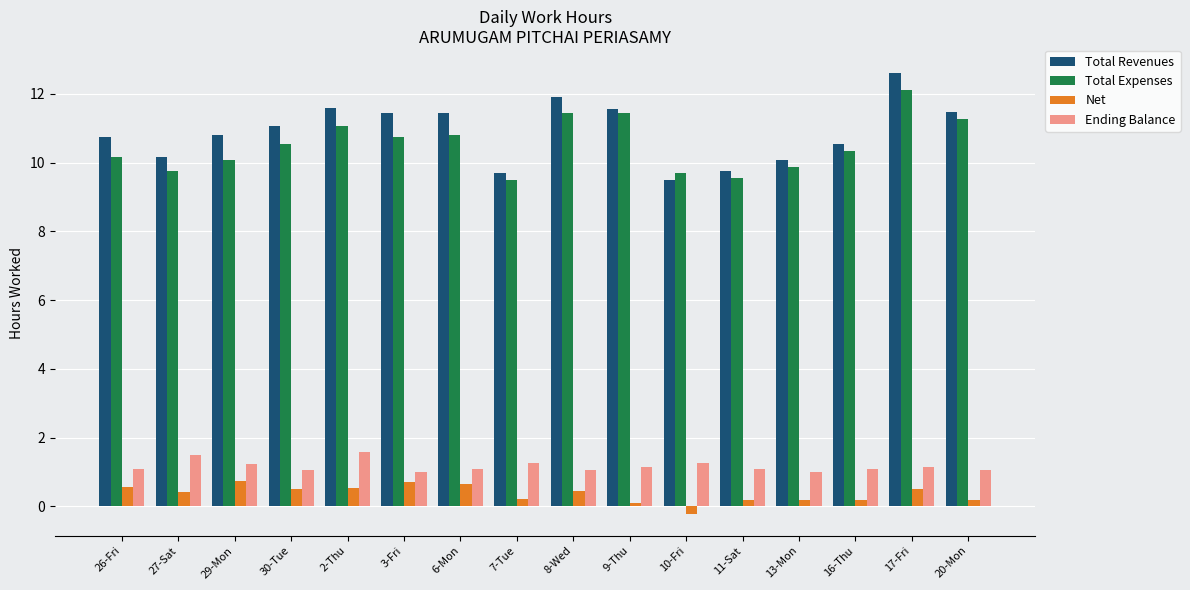

Which series changed the most between 29-Mon and 10-Fri?

Total Revenues